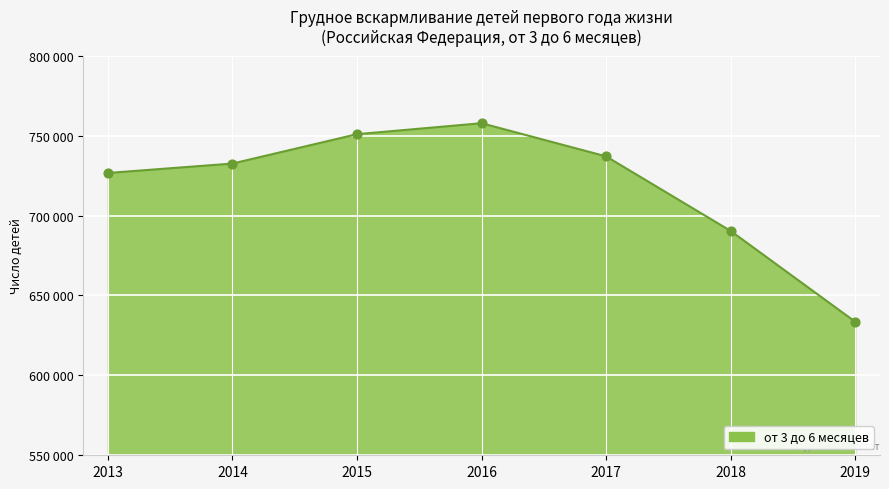

What is the ratio of the value at 2013 to the value at 2016?

1.0